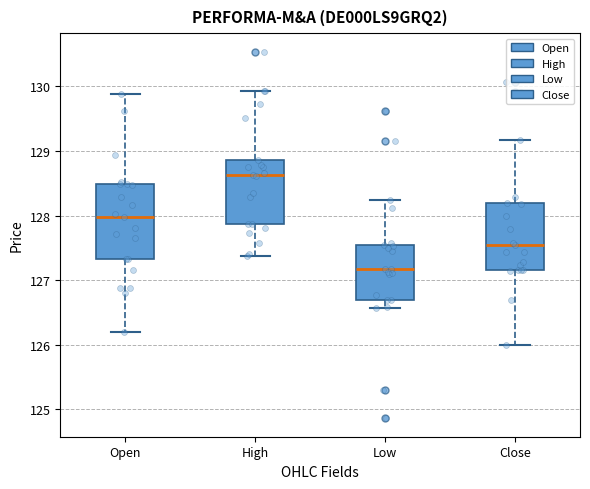

Reading left to right, read every box against the y-axis: the position of its median line, the range the box covers, and the ends of its whiskers. The values are not printed on the chart, so give them approximately, as read against the axis.

Open: median 128.0, box 127.3 to 128.5, whiskers 126.2 to 129.9
High: median 128.6, box 127.9 to 128.9, whiskers 127.4 to 129.9
Low: median 127.2, box 126.7 to 127.5, whiskers 126.6 to 128.2
Close: median 127.5, box 127.2 to 128.2, whiskers 126.0 to 129.2